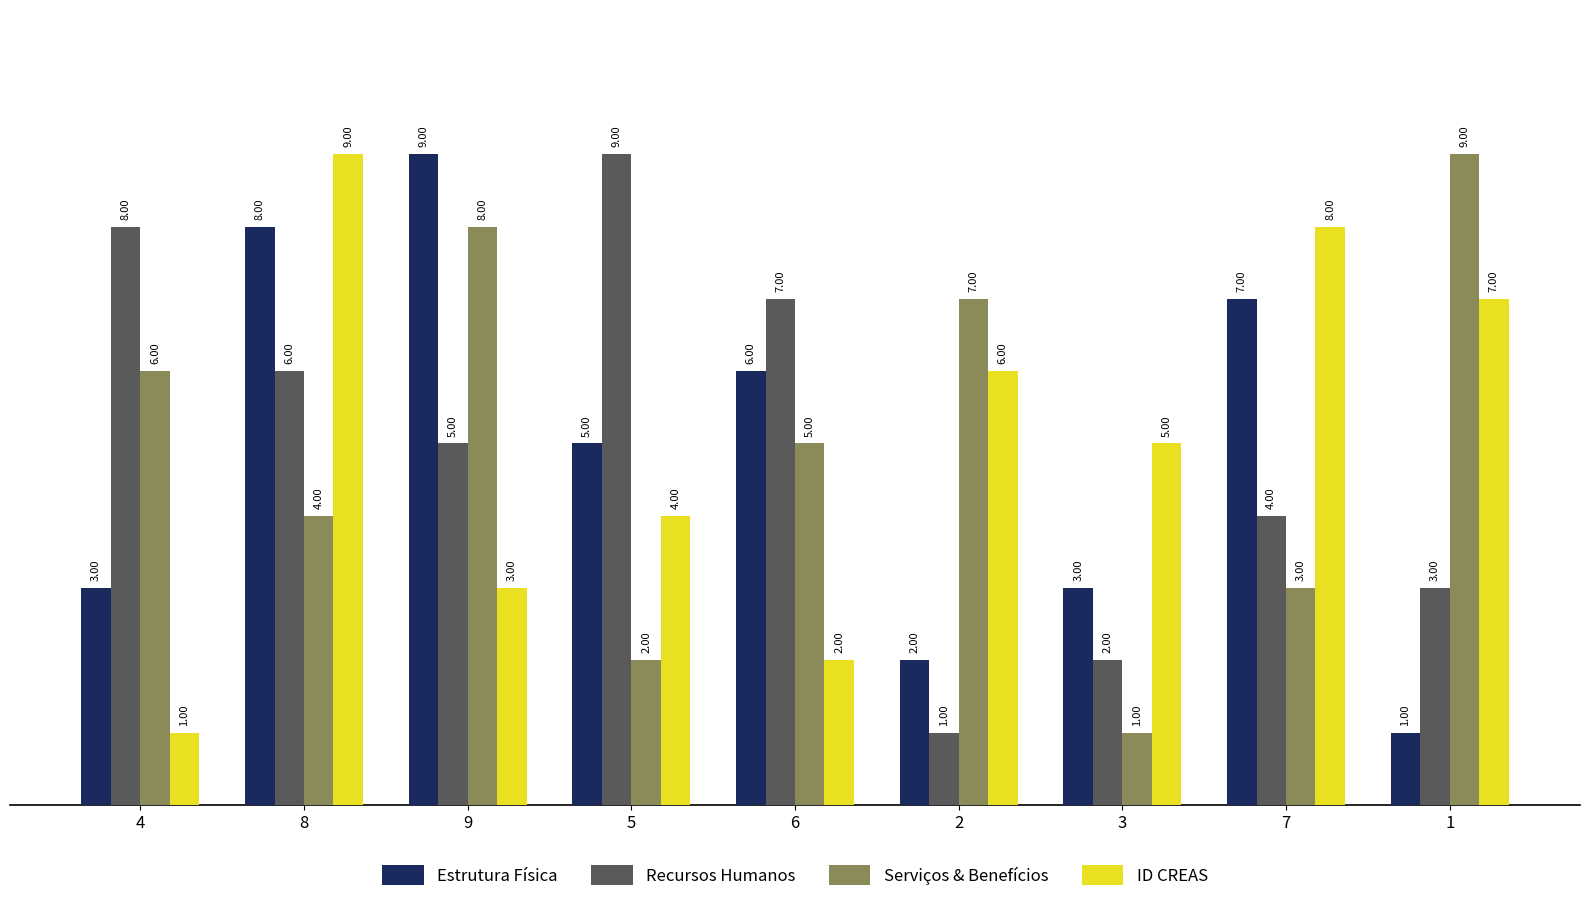

Which series changed the most between 9 and 5?

Serviços & Benefícios